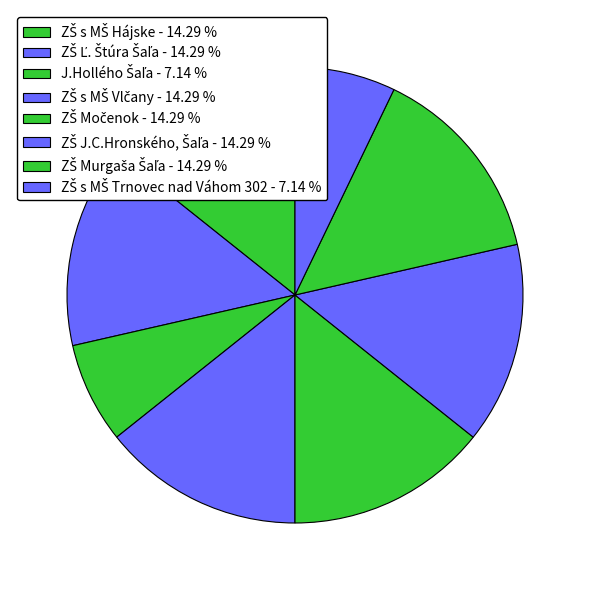

Count the number of slices in the pie.

8